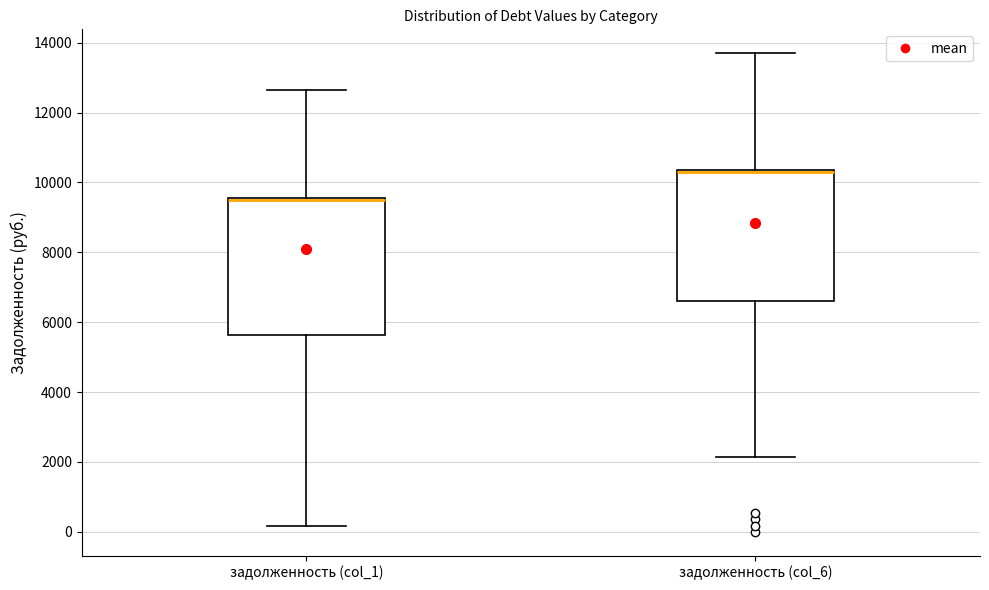

Reading left to right, read every box against the y-axis: the position of its median line, the range the box covers, and the ends of its whiskers. The values are not printed on the chart, so give them approximately, as read against the axis.

задолженность (col_1): median 9600 (drawn on the box's upper edge), box 5600 to 9600, whiskers 200 to 12600
задолженность (col_6): median 10400 (just below the box's upper edge), box 6600 to 10400, whiskers 2200 to 13600